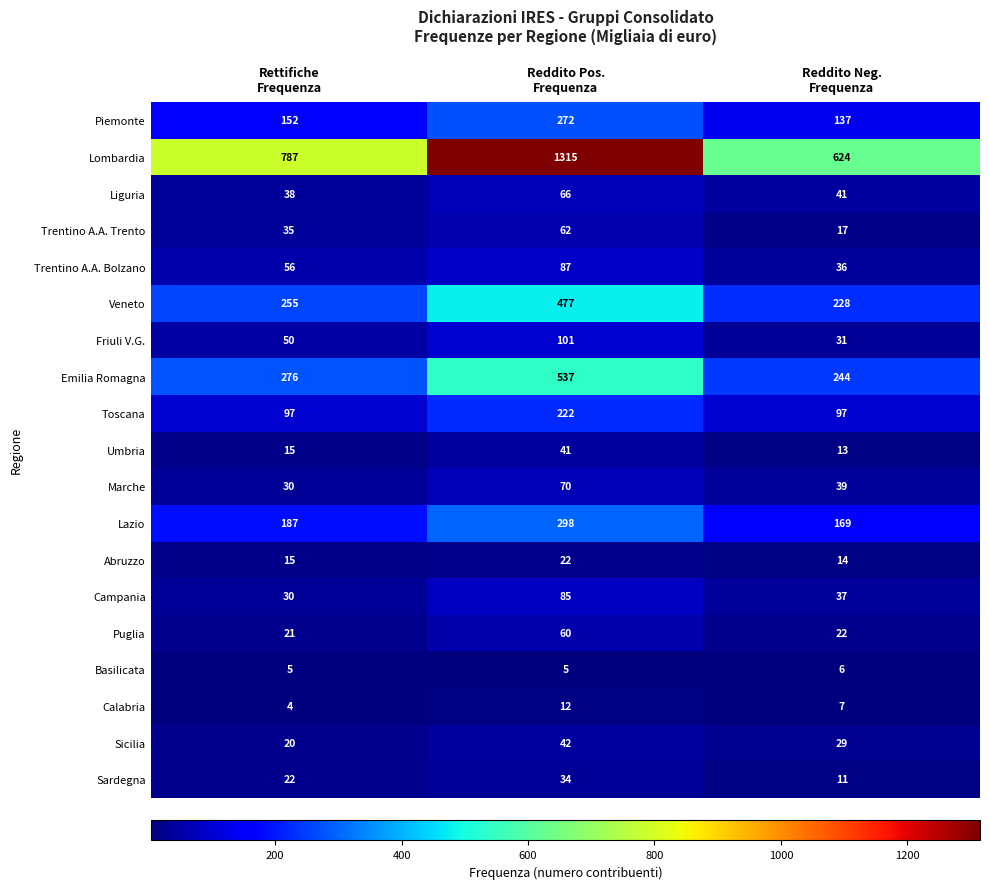

What is the minimum value for Umbria?

13